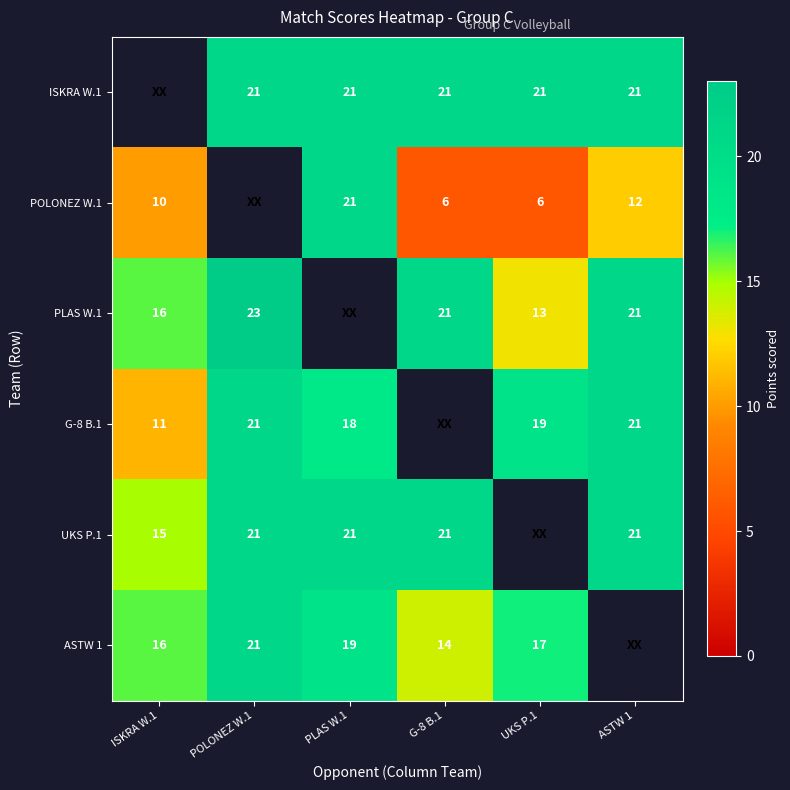

The PLAS W.1 series shows 29 at G-8 B.1. True or false?

False